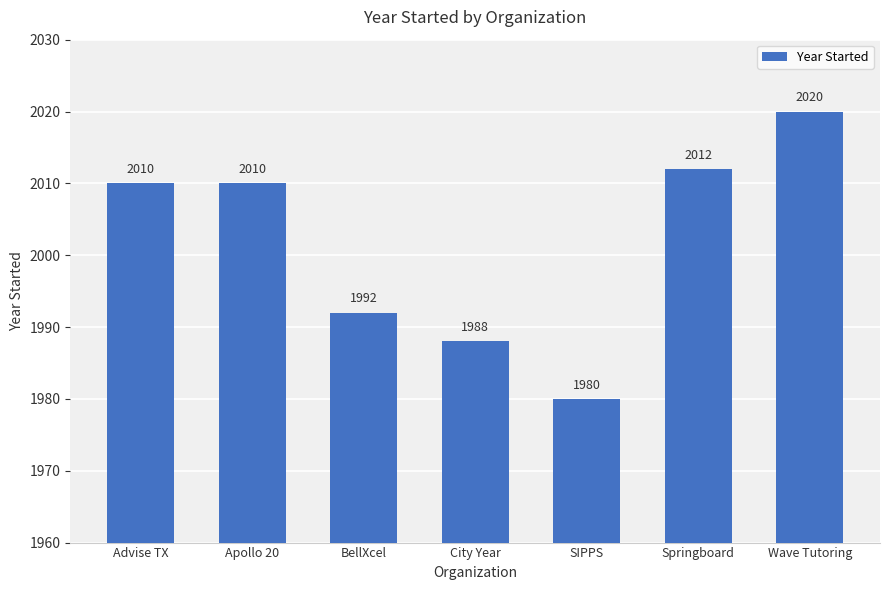

What position from the left is City Year?

4